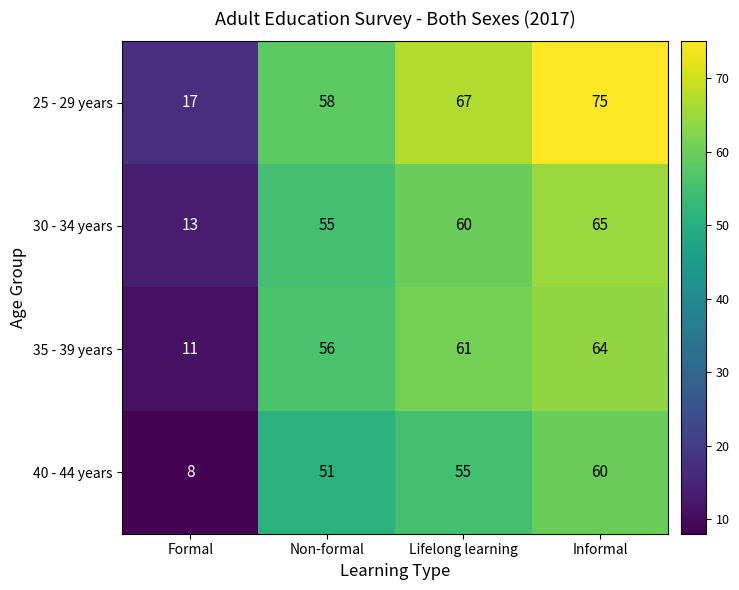

Where is 25 - 29 years nearest to the value 46?

Non-formal